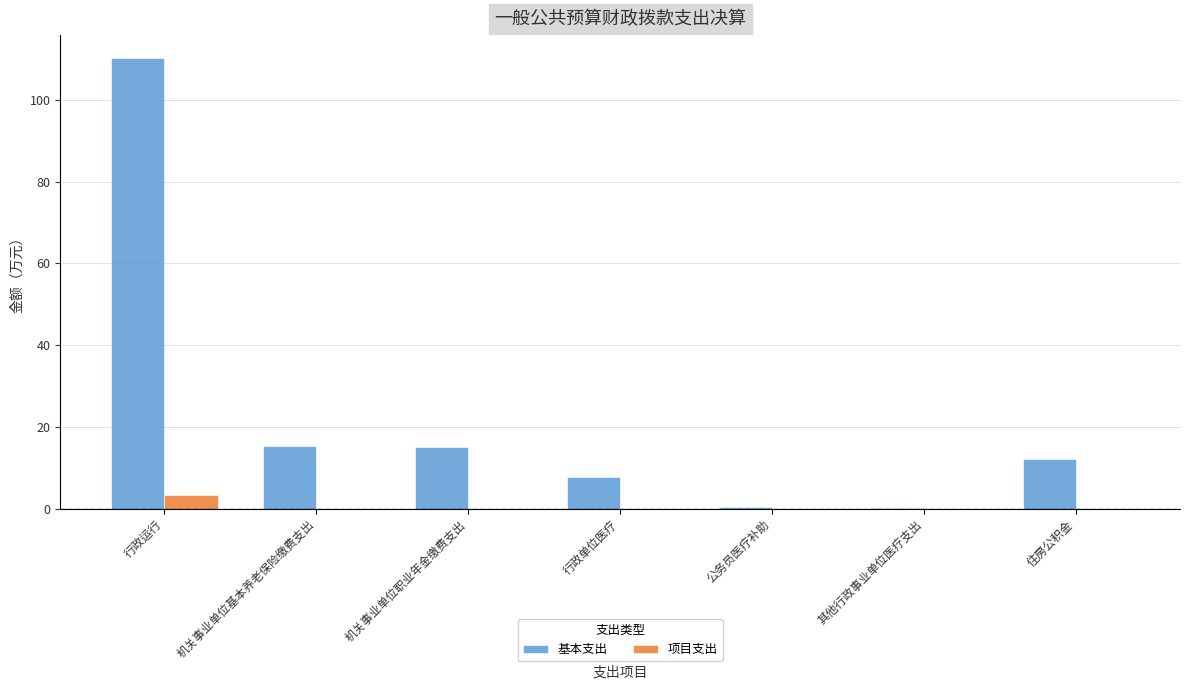

Which series has the largest total across all categories?

基本支出